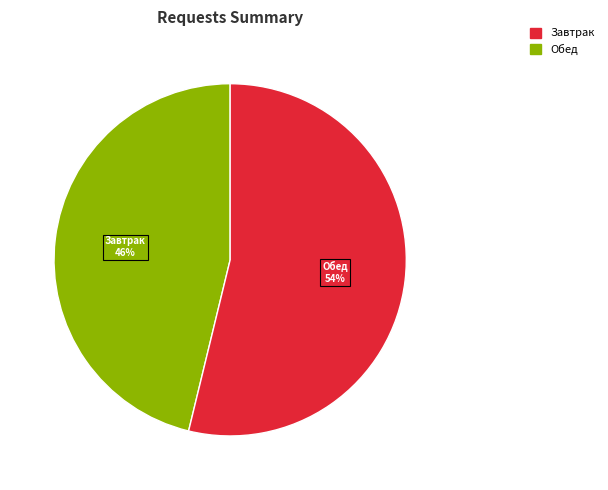

To the nearest percent, what is the difference between the largest and smallest slice percentages?

8%